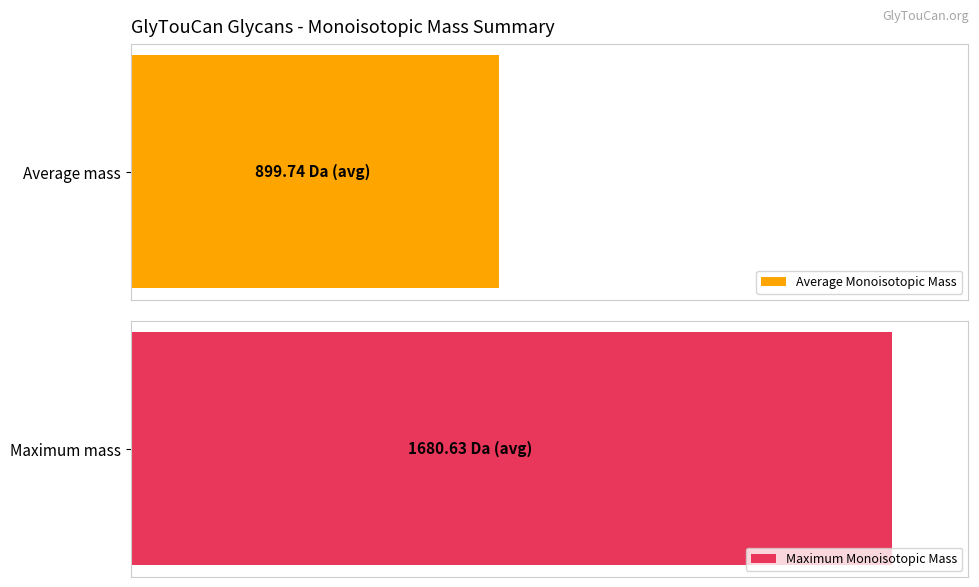

Which series has the largest range (max minus min)?

Maximum Monoisotopic Mass